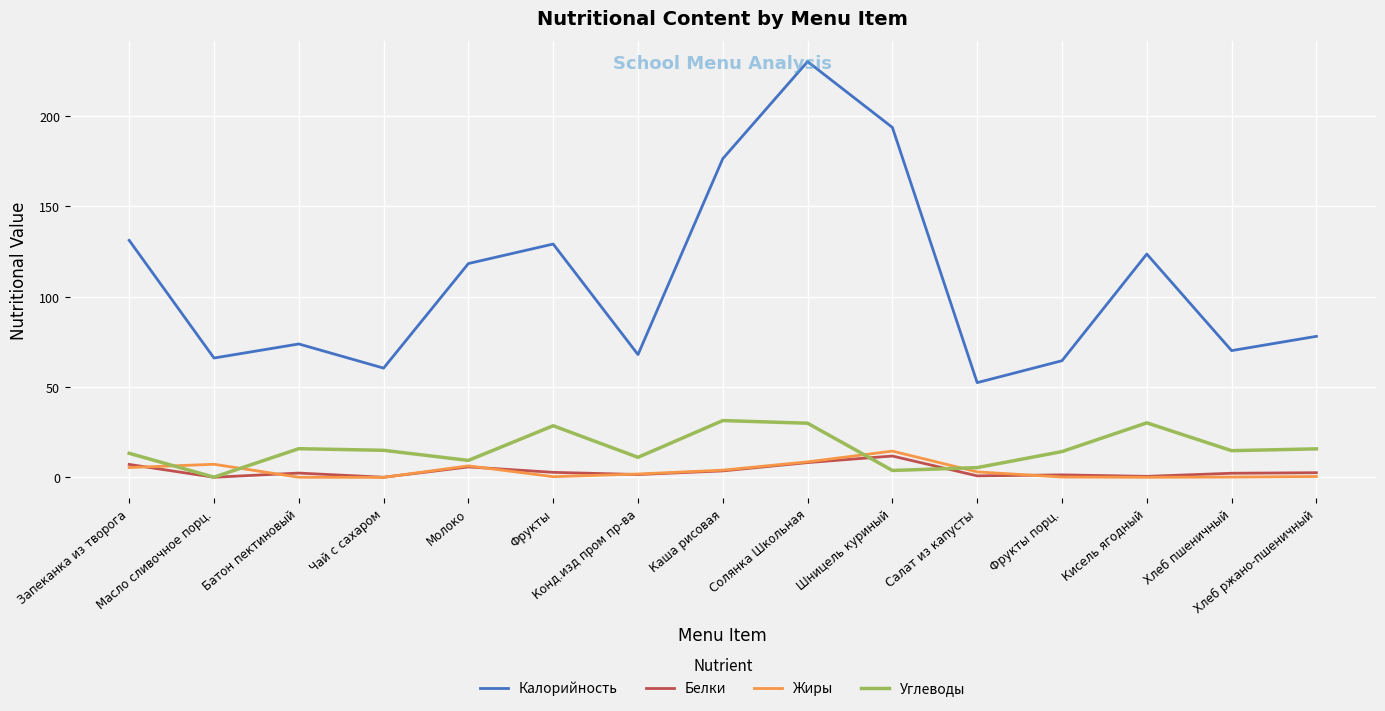

Which series has the widest spread of values?

Калорийность